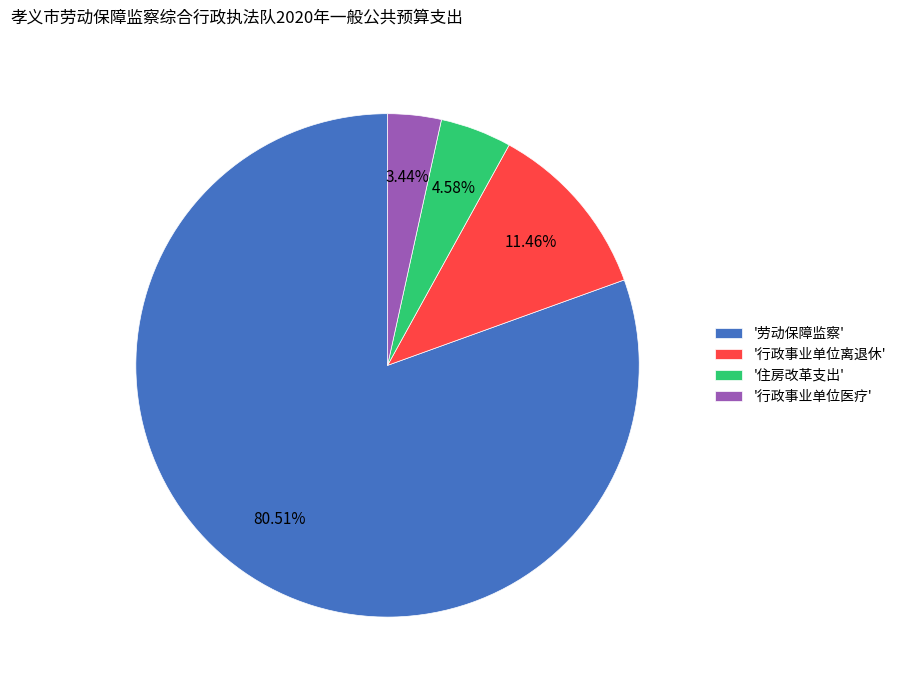

Combined, do '劳动保障监察' and '行政事业单位离退休' account for over 50%?

Yes